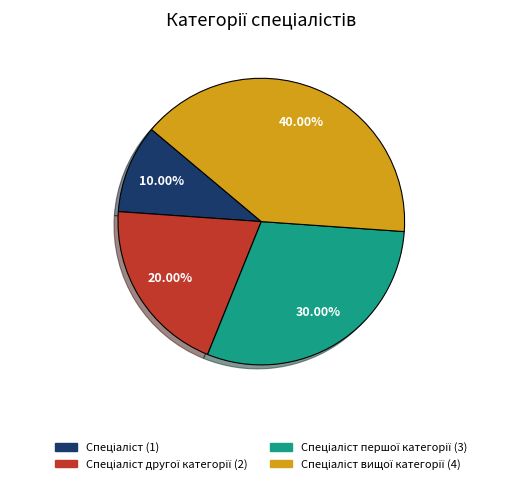

To the nearest percent, what is the average slice percentage?

25%